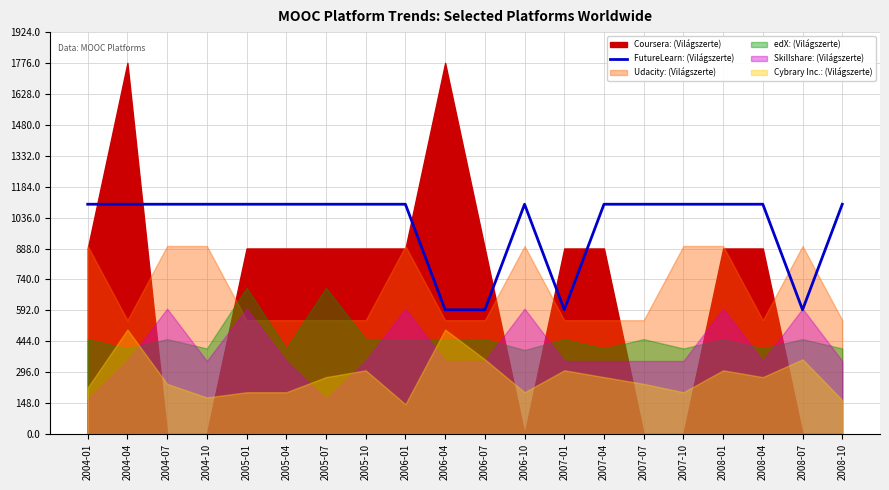

Which has a higher value, 2008-07 or 2005-10?

2005-10